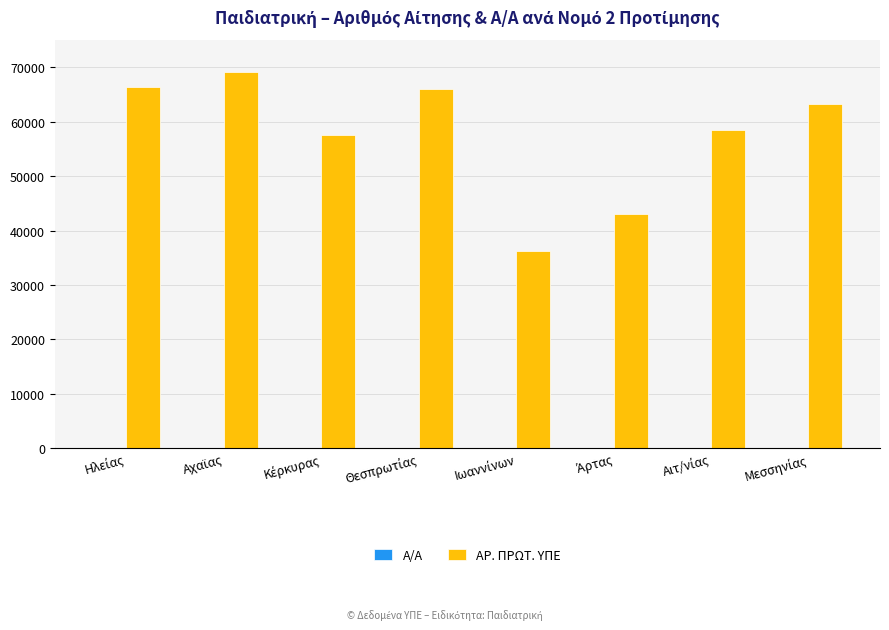

Count the number of data series in this chart.

2